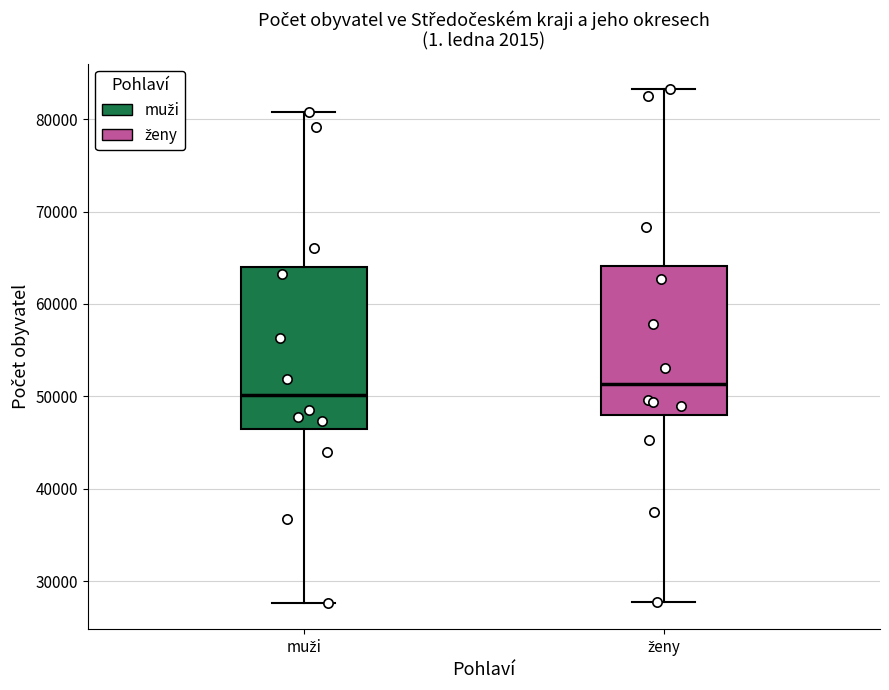

Where does the median line of the box for ženy sit on the y-axis? The values are not printed on the chart, so give them approximately, as read against the axis.

51000